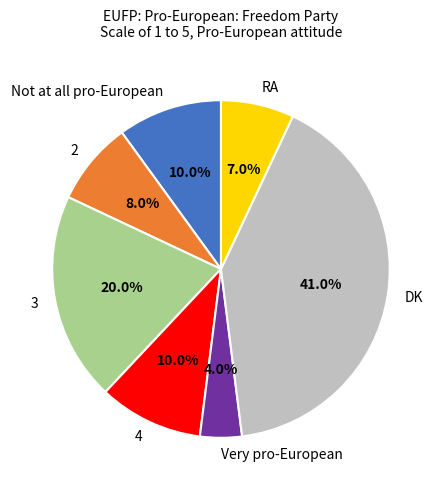

Does any single category account for the majority?

No